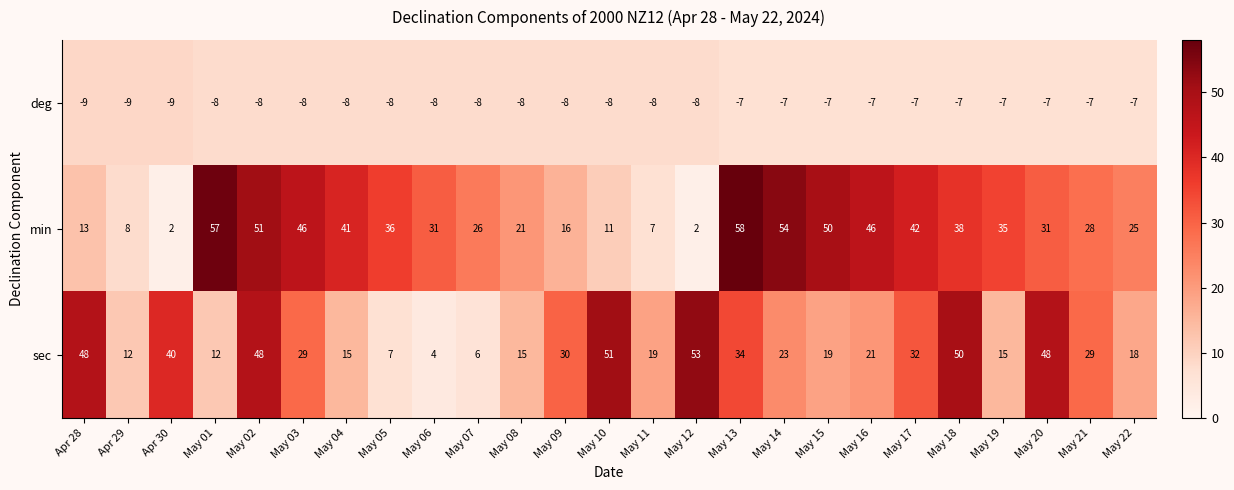

What is the difference between the highest and lowest values at May 08?

29